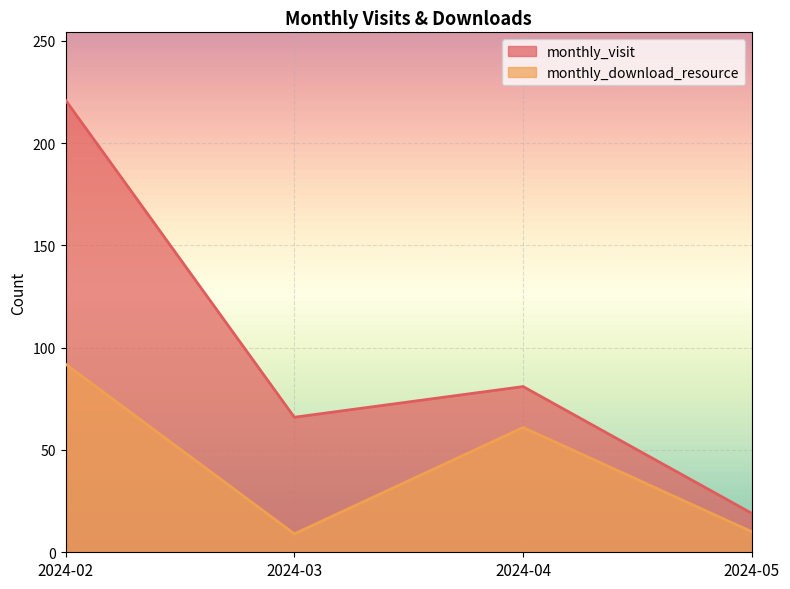

What is the spread (max minus min) of values at 2024-03?

57